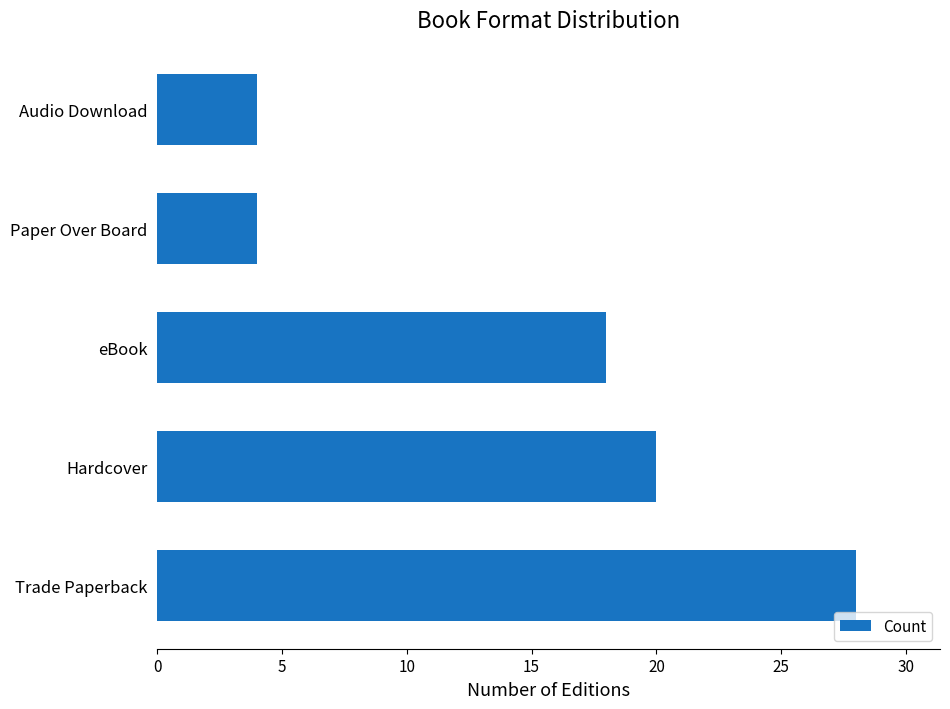

Reading bottom to top, extract all data points from this chart.

Trade Paperback=28	Hardcover=20	eBook=18	Paper Over Board=4	Audio Download=4